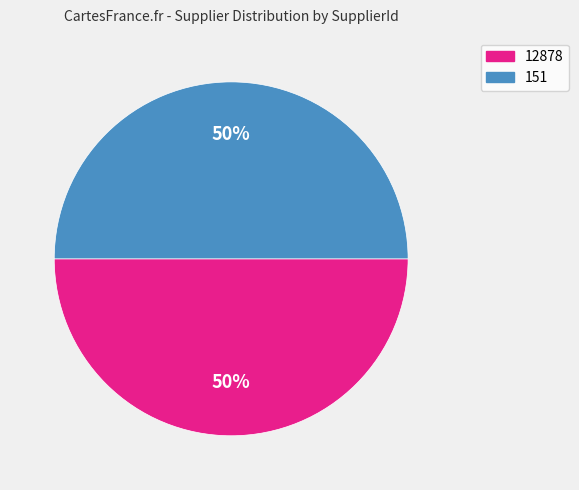

Approximately how many times larger is the value at 151 compared to 12878?

1.0